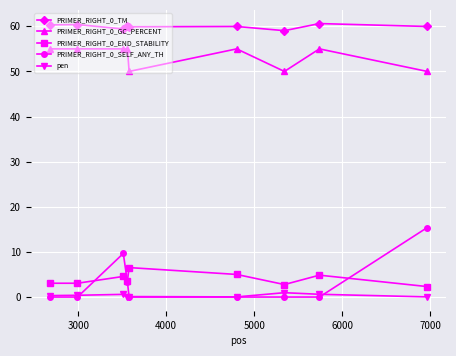

Is this an area chart (filled region under the line)?

No